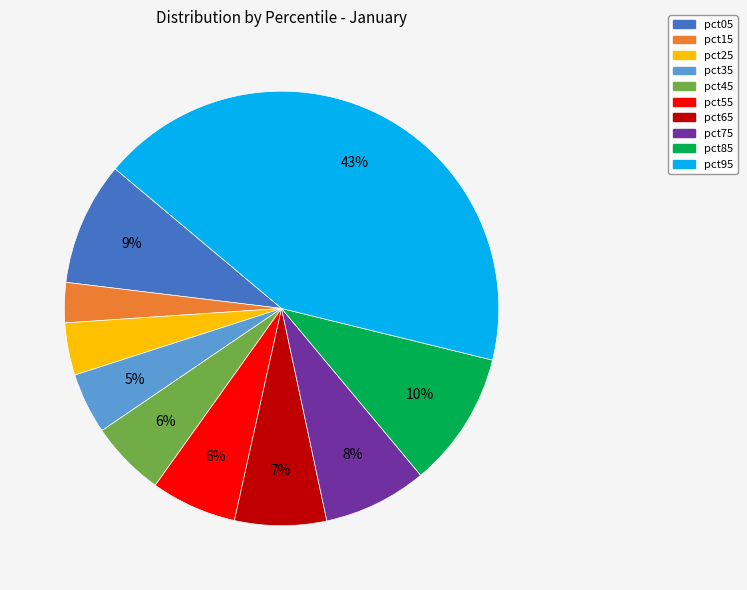

To the nearest percent, what is the combined percentage of pct55 and pct45?

12%